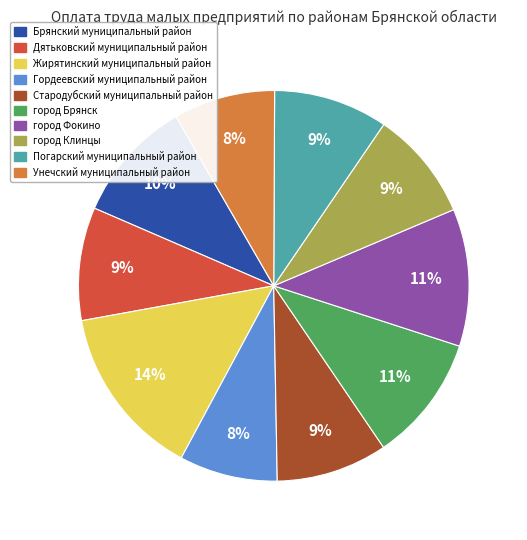

Which has a higher value, город Брянск or Жирятинский муниципальный район?

Жирятинский муниципальный район